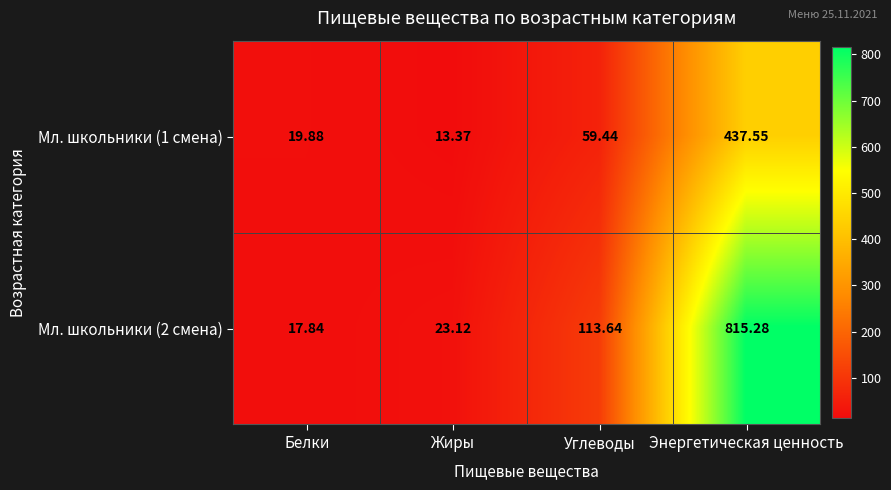

At which label is Мл. школьники (1 смена) closest to 225?

Углеводы